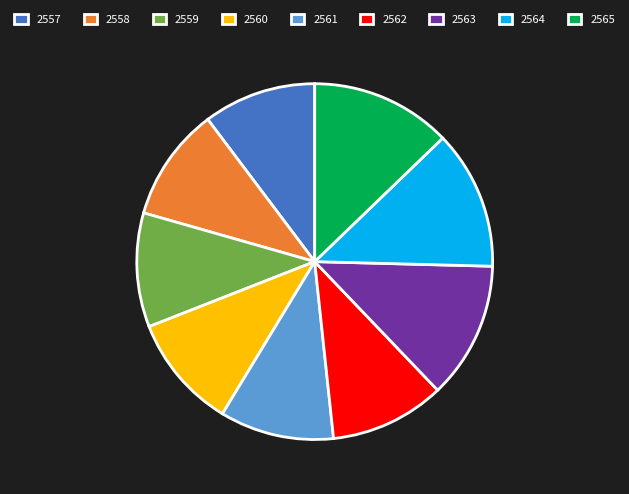

Which has a higher value, 2562 or 2563?

2563